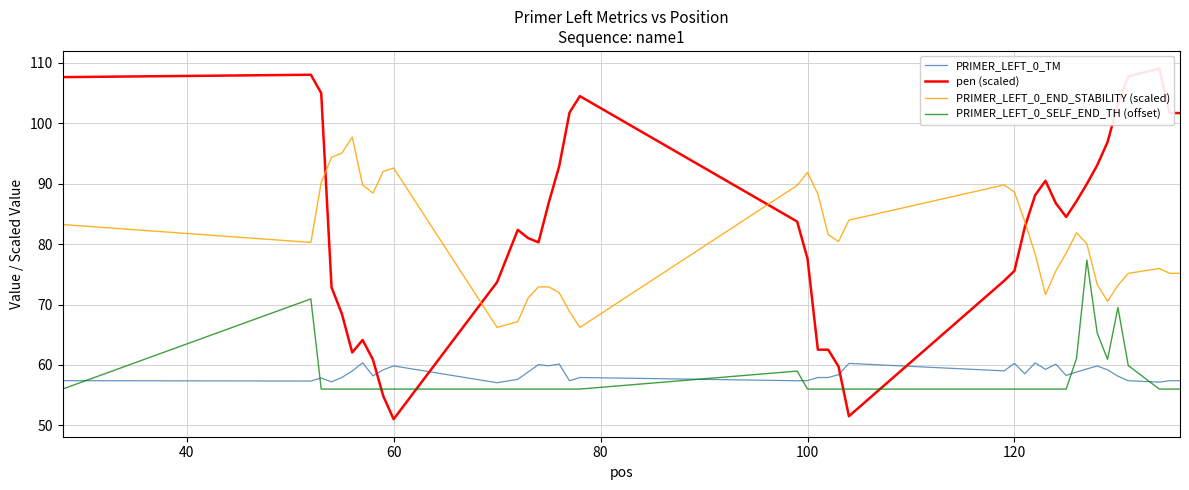

Which series ends up on top after the final intersection of PRIMER_LEFT_0_TM and PRIMER_LEFT_0_SELF_END_TH (offset)?

PRIMER_LEFT_0_TM